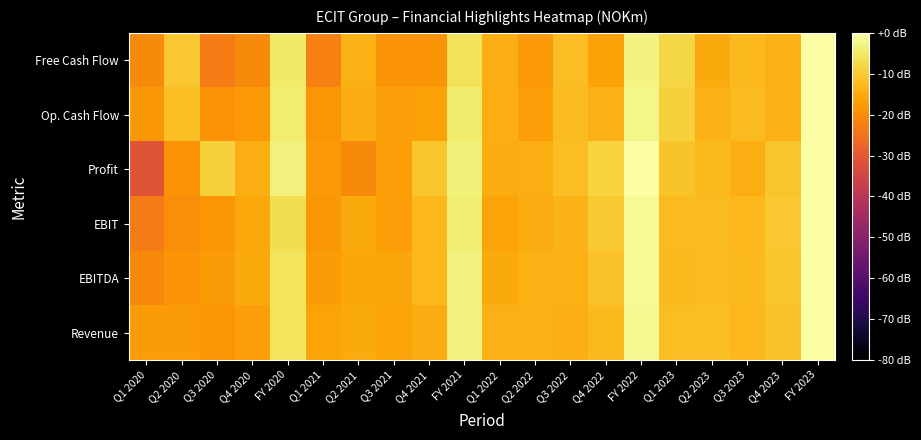

What is the smallest value displayed?

-31.0